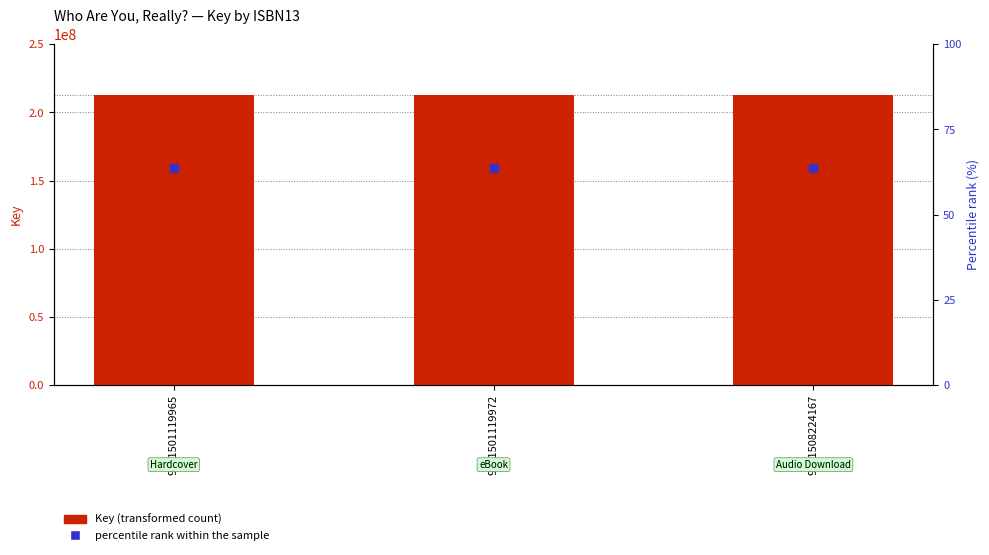

At how many categories does at least one series exceed 161939216?

3